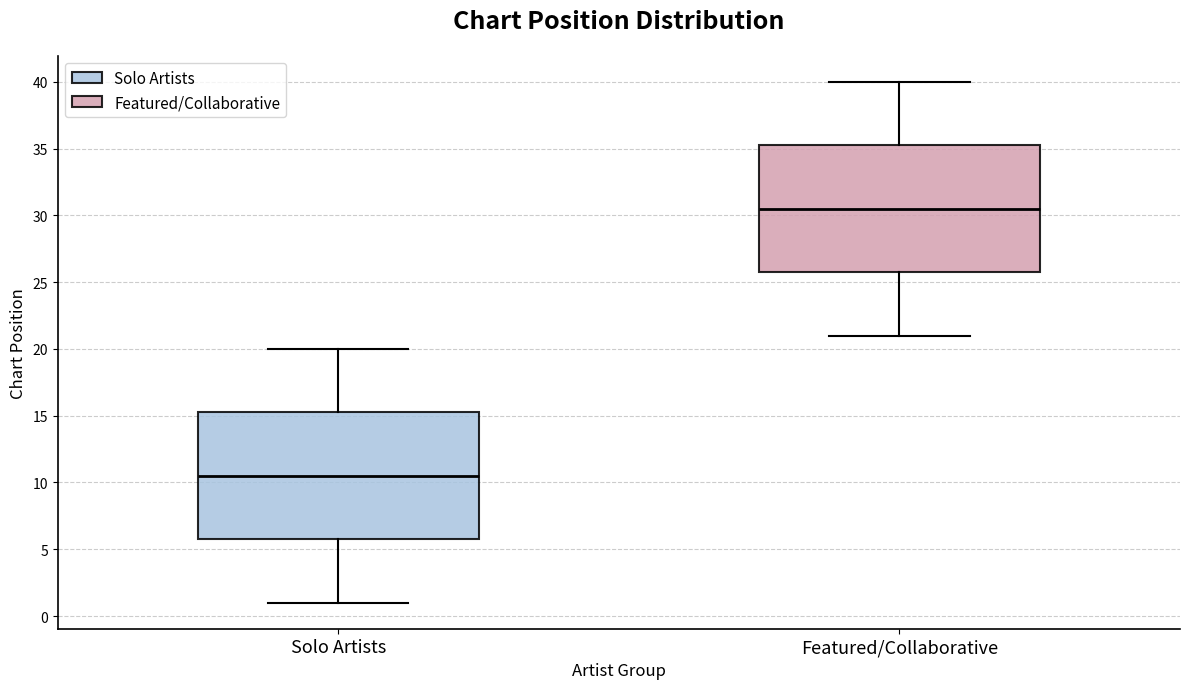

Which box's median line is the lowest?

Solo Artists